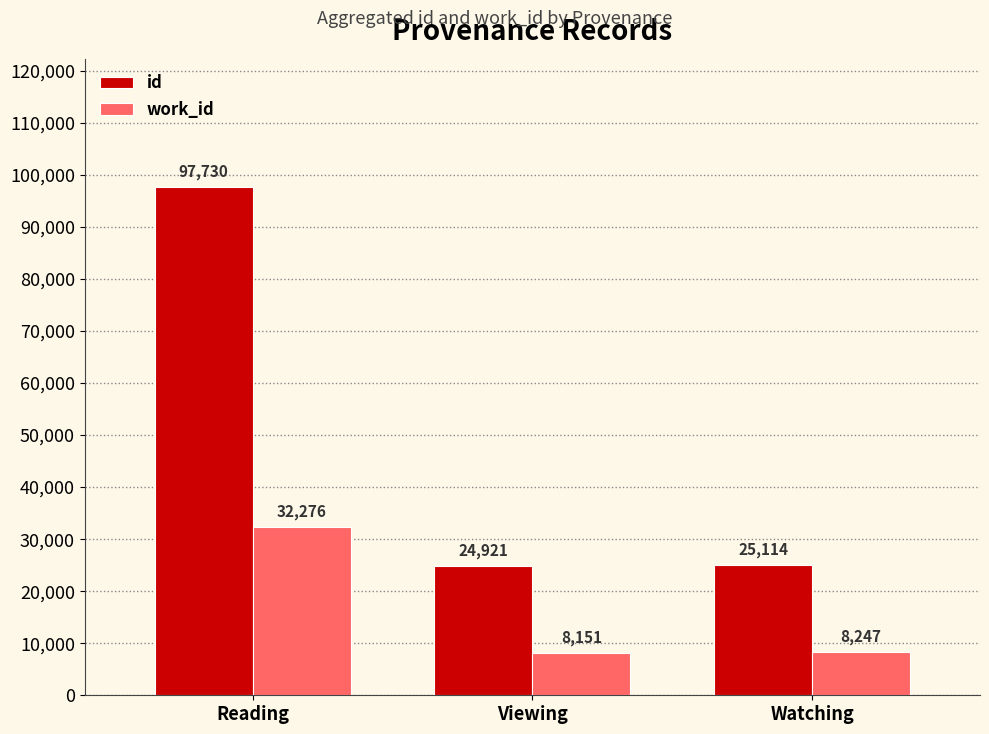

What position from the left is Watching?

3